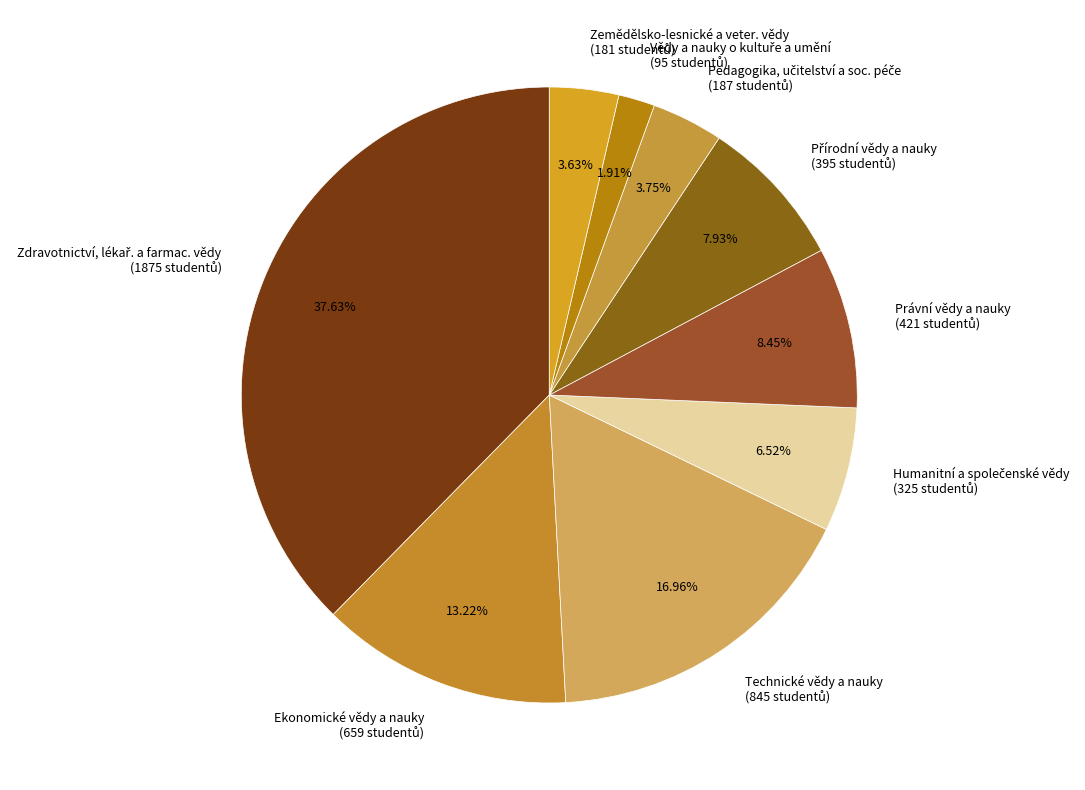

Is there any slice that represents more than half of the pie?

No